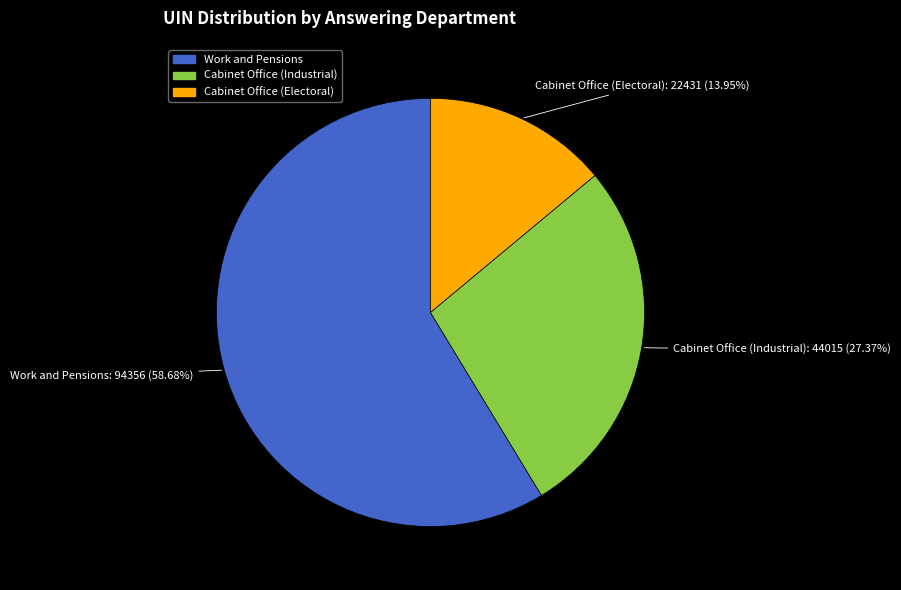

Does any single category account for the majority?

Yes